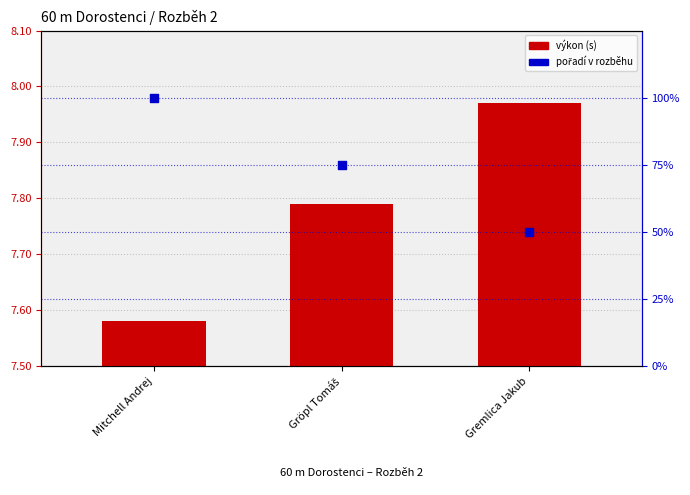

At which category is the sum across all series the highest?

Mitchell Andrej